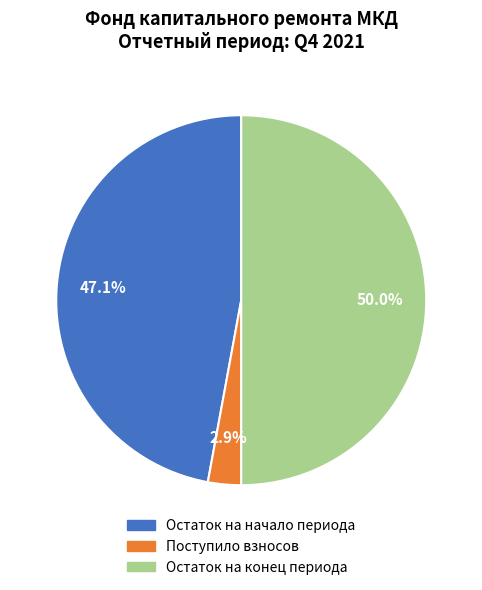

How many segments does this pie chart have?

3